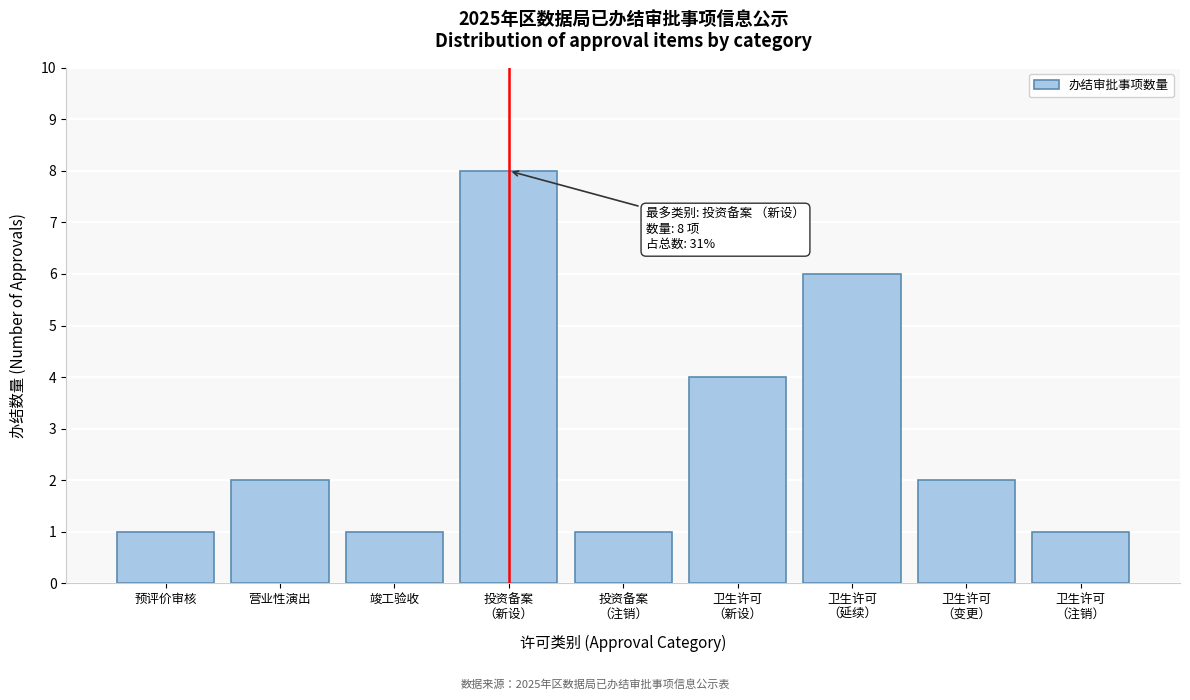

Reading left to right, extract all data points from this chart.

1	2	1	8	1	4	6	2	1